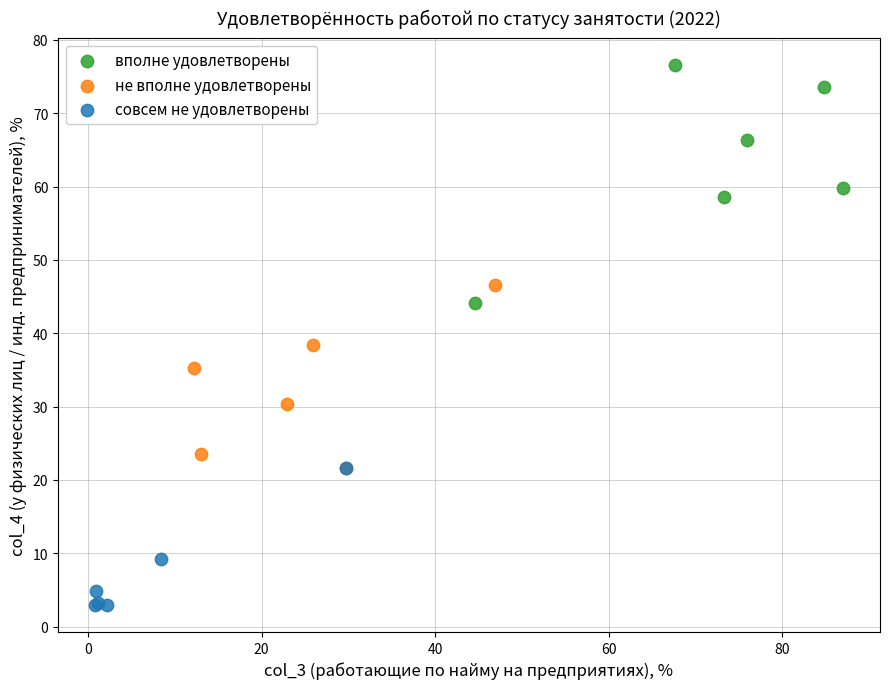

What are all the series names shown in the legend?

вполне удовлетворены, не вполне удовлетворены, совсем не удовлетворены